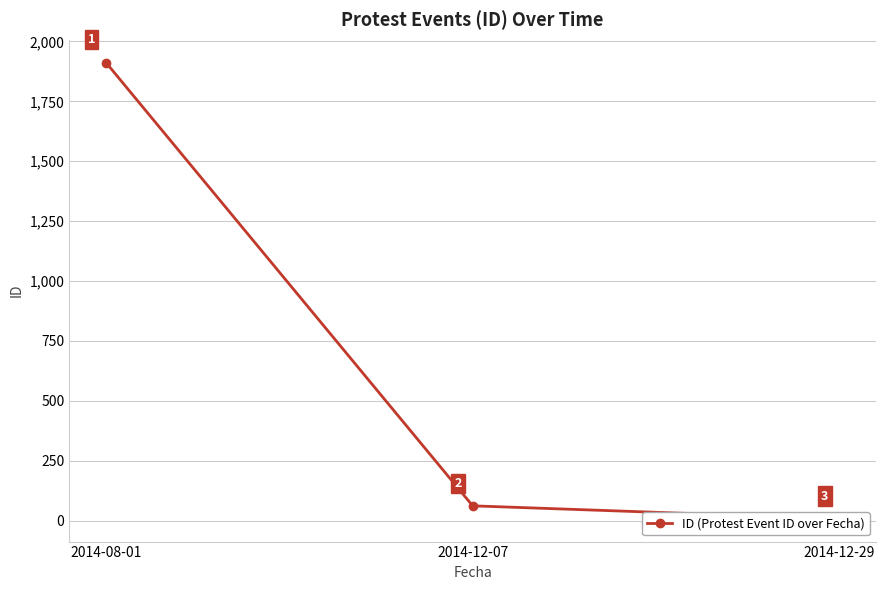

What is the value of the 3rd point from the left?

8